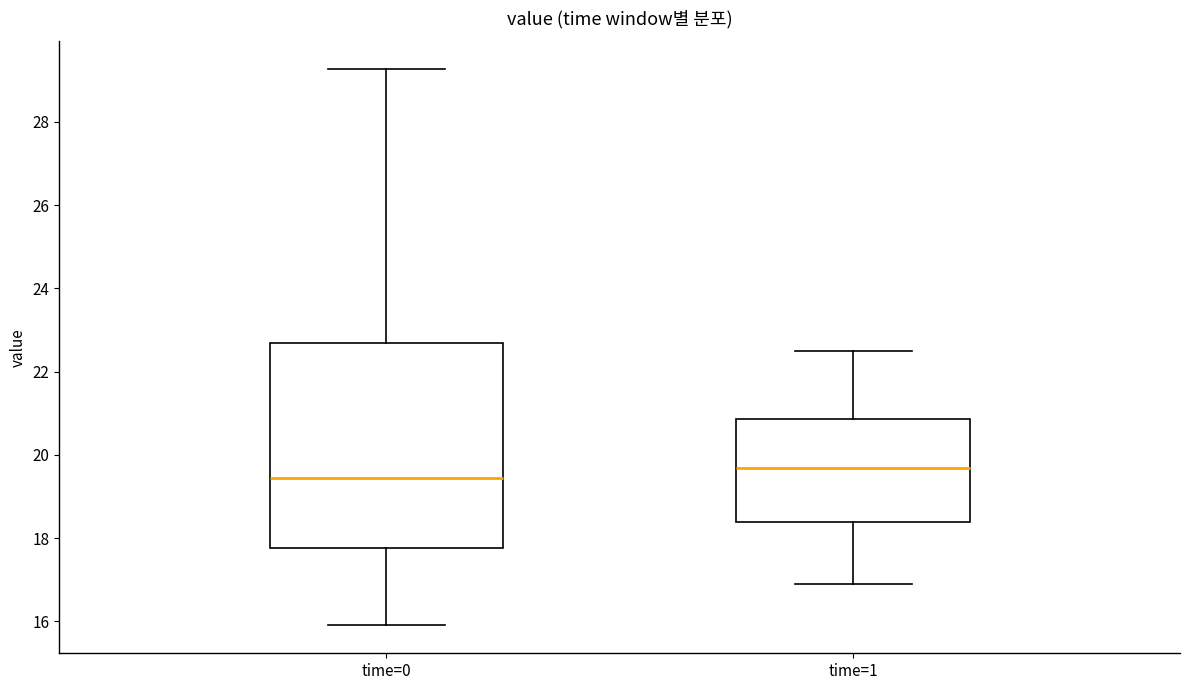

Which box has the lowest median line?

time=0